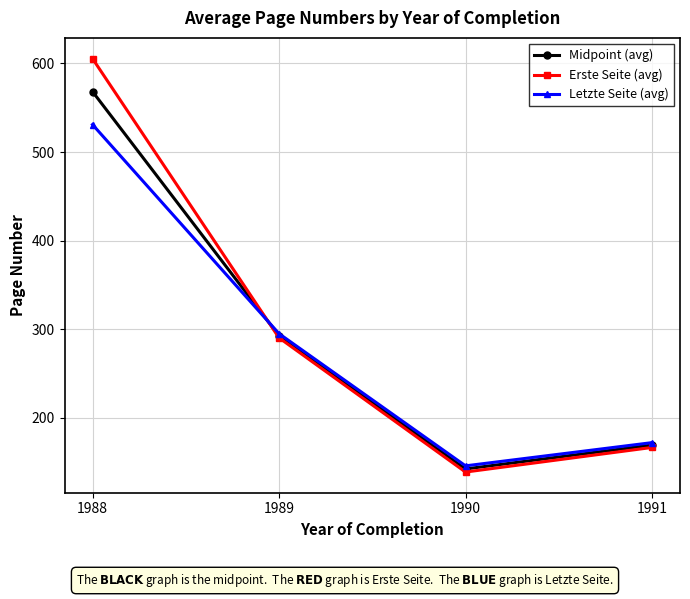

Which series changed the most between 1988 and 1990?

Erste Seite (avg)